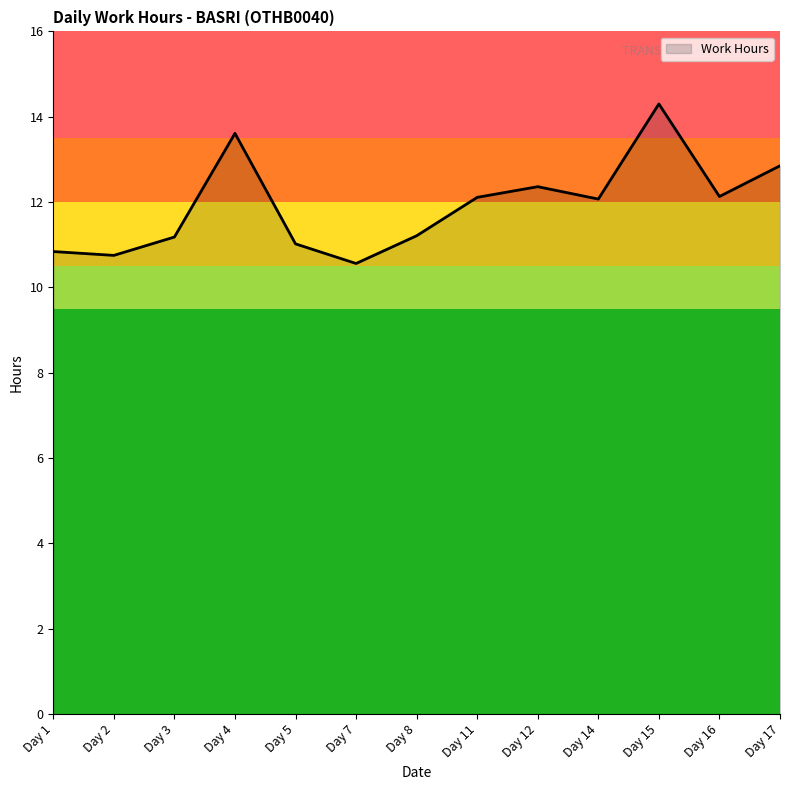

What is the difference between the maximum and minimum values?

3.7